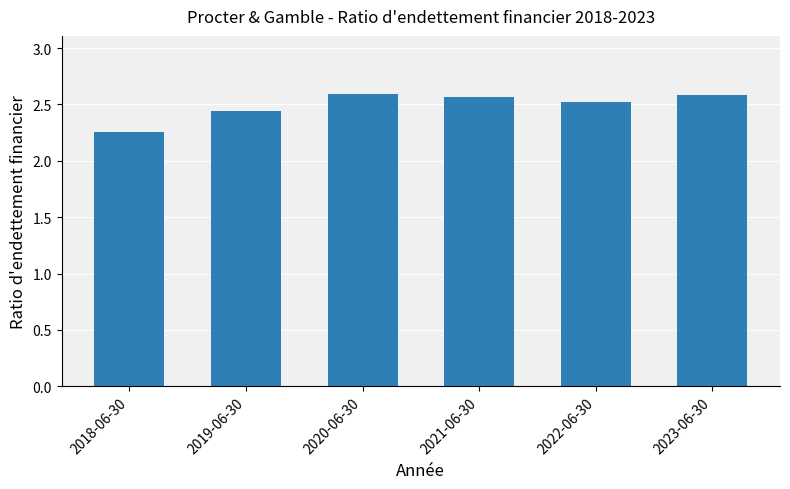

What is the difference between the maximum and minimum values?

0.3